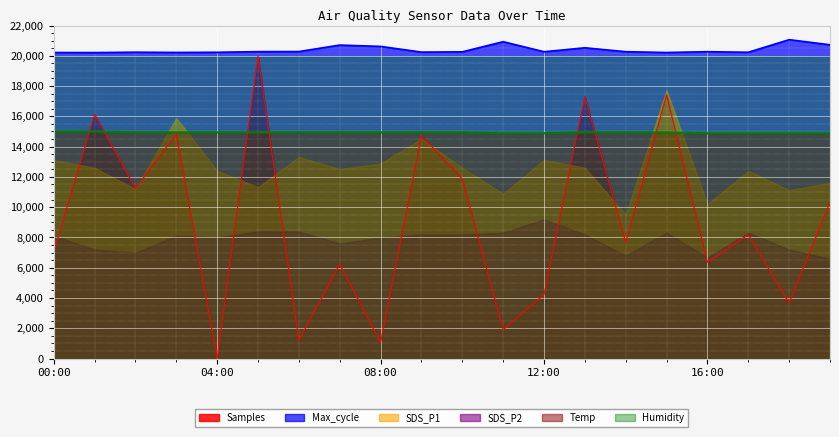

True or false: Samples and Max_cycle cross at least once.

False